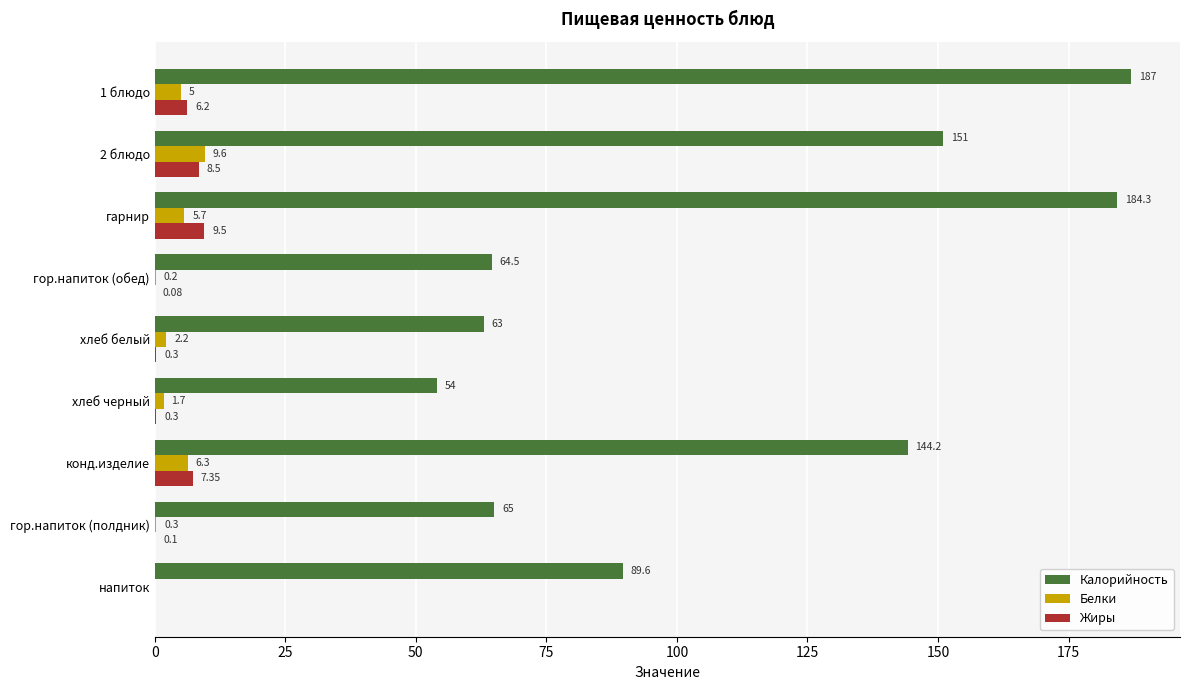

What is the sum of all Жиры values?

32.3